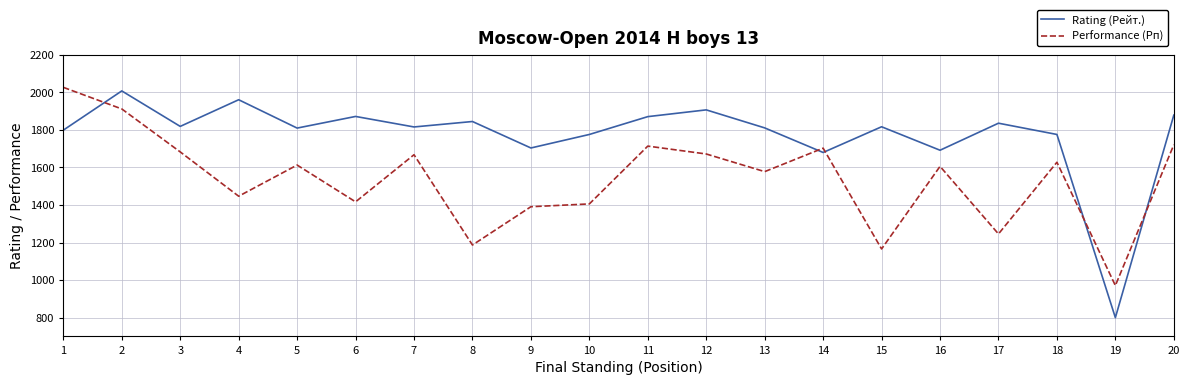

What is the maximum value shown in the chart?

2027